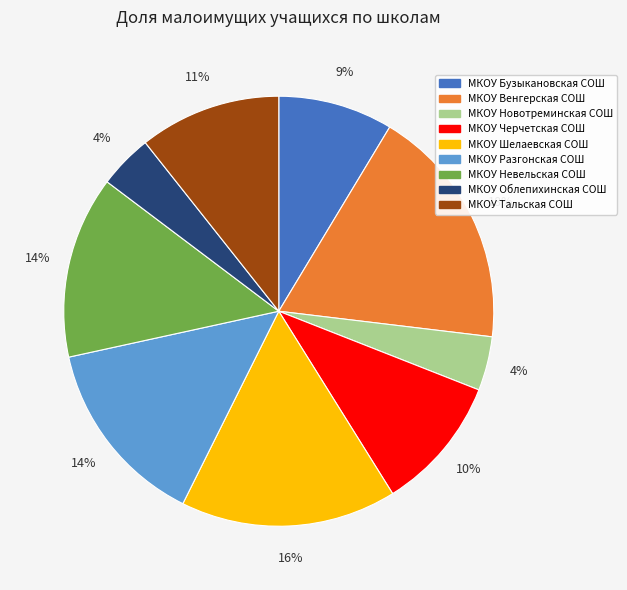

To the nearest percent, what is the difference between the largest and smallest slice percentages?

14%